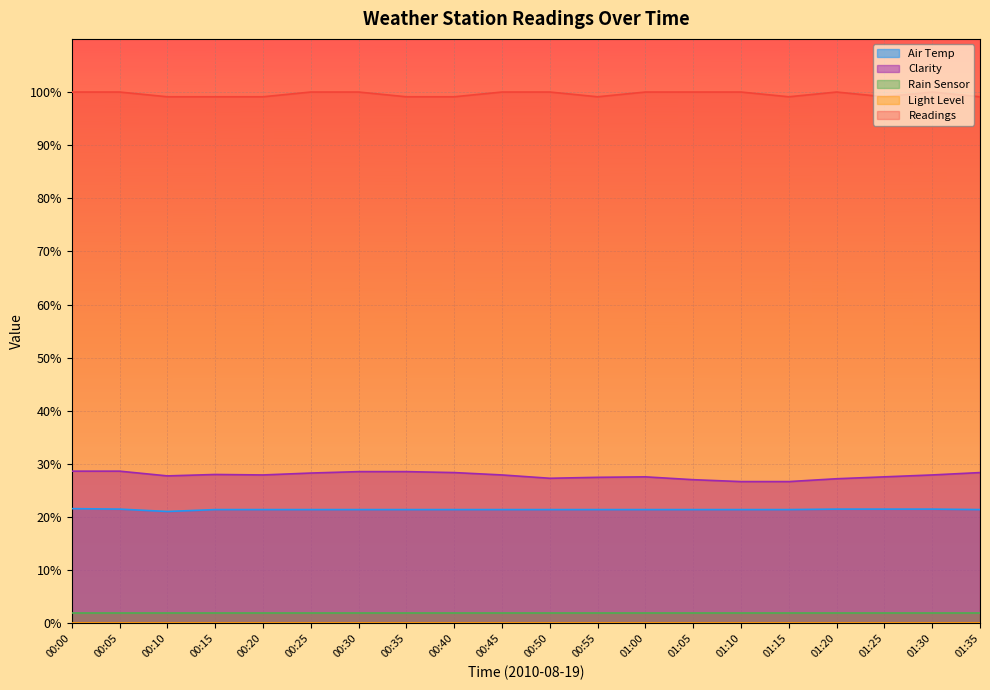

What is the value of the Readings point at the 8th from the left?

99.1